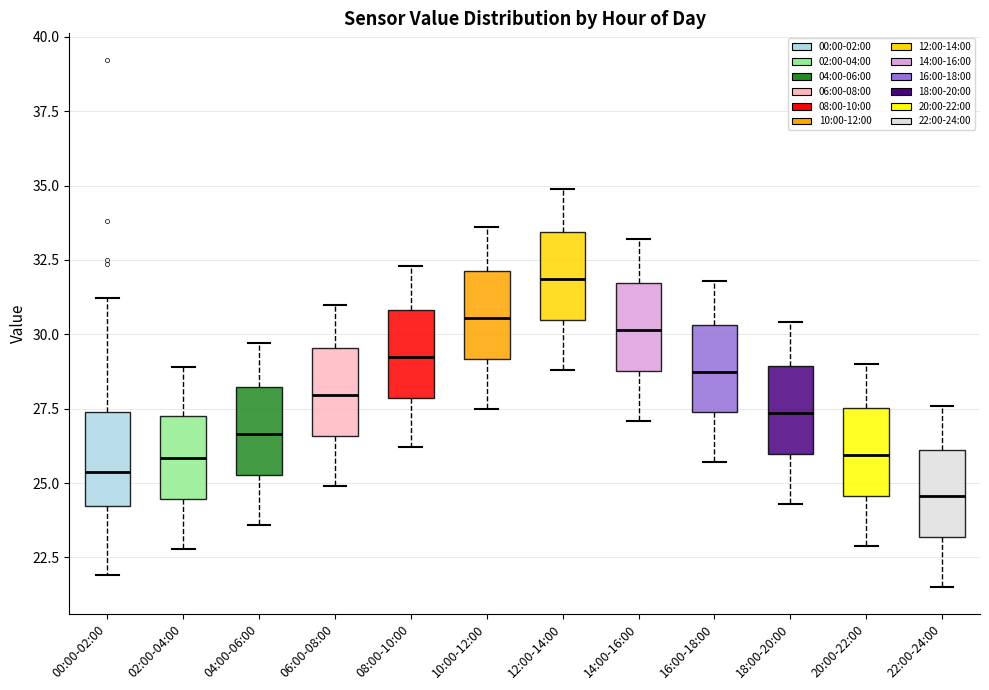

Where does the lower whisker of the box for 02:00-04:00 end on the y-axis? The values are not printed on the chart, so give them approximately, as read against the axis.

23.0